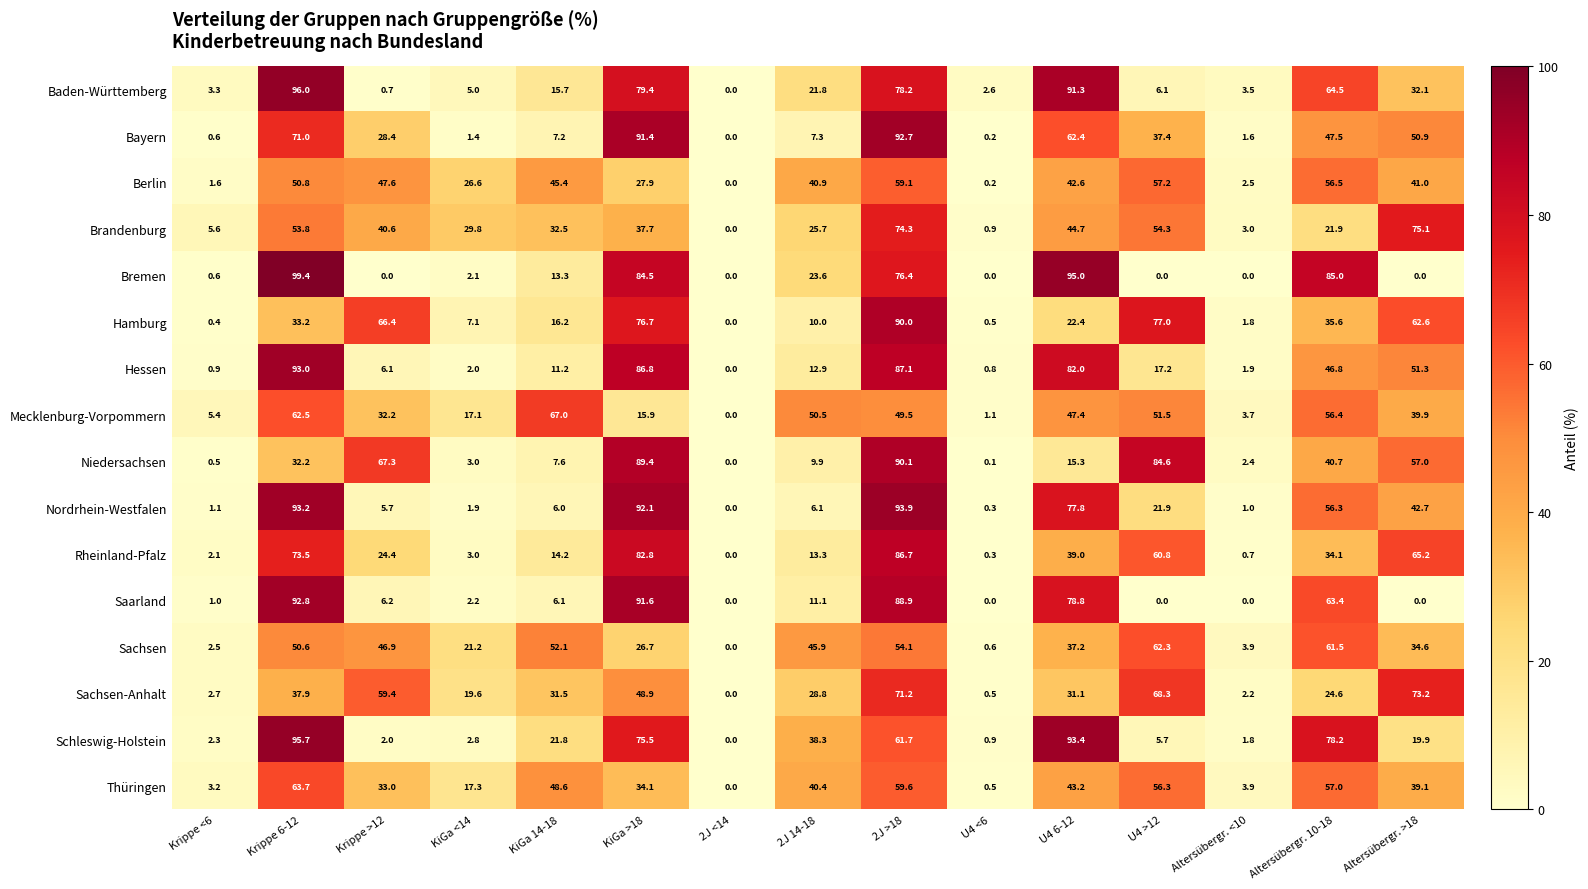

What is the highest value of the Hamburg series?

90.0